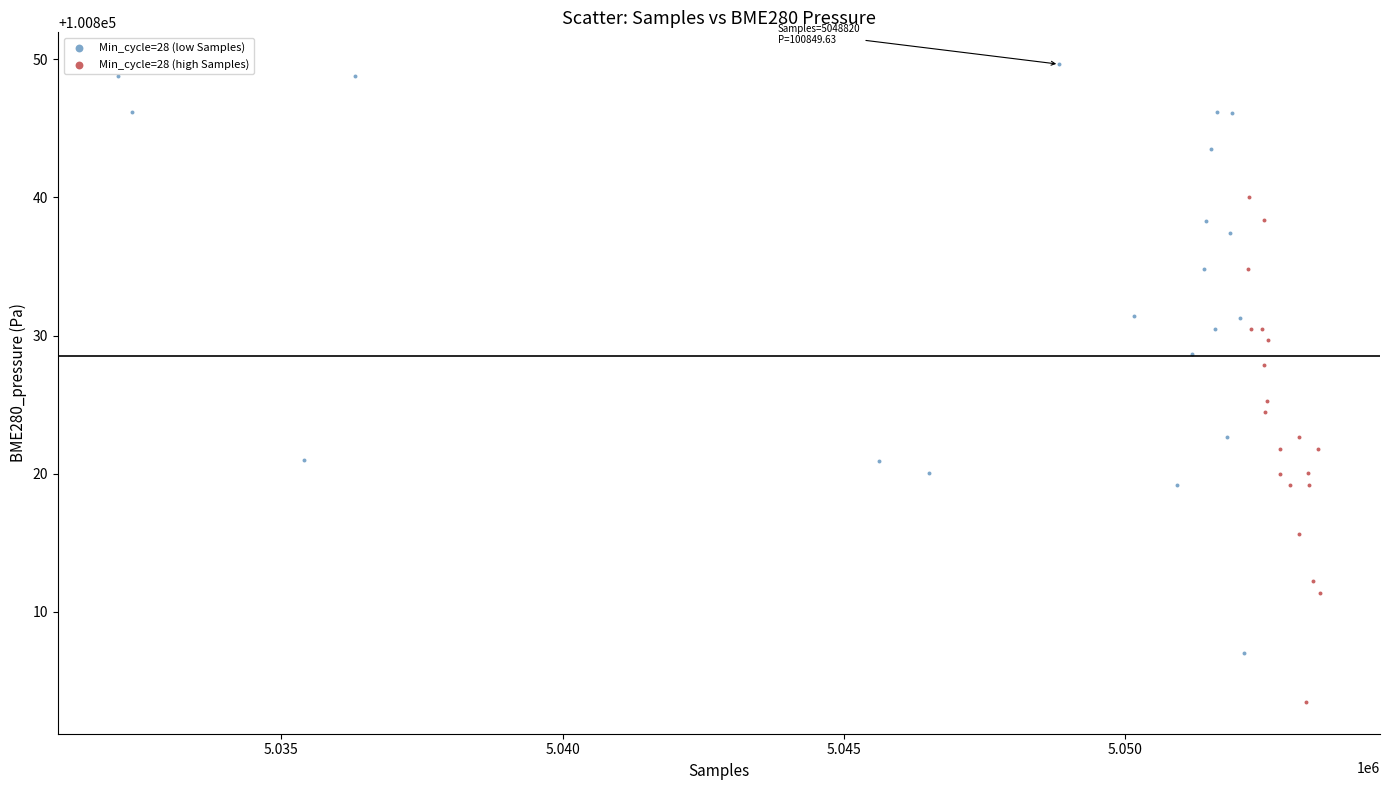

Which series has the largest Y range (max minus min)?

Min_cycle=28 (low Samples)